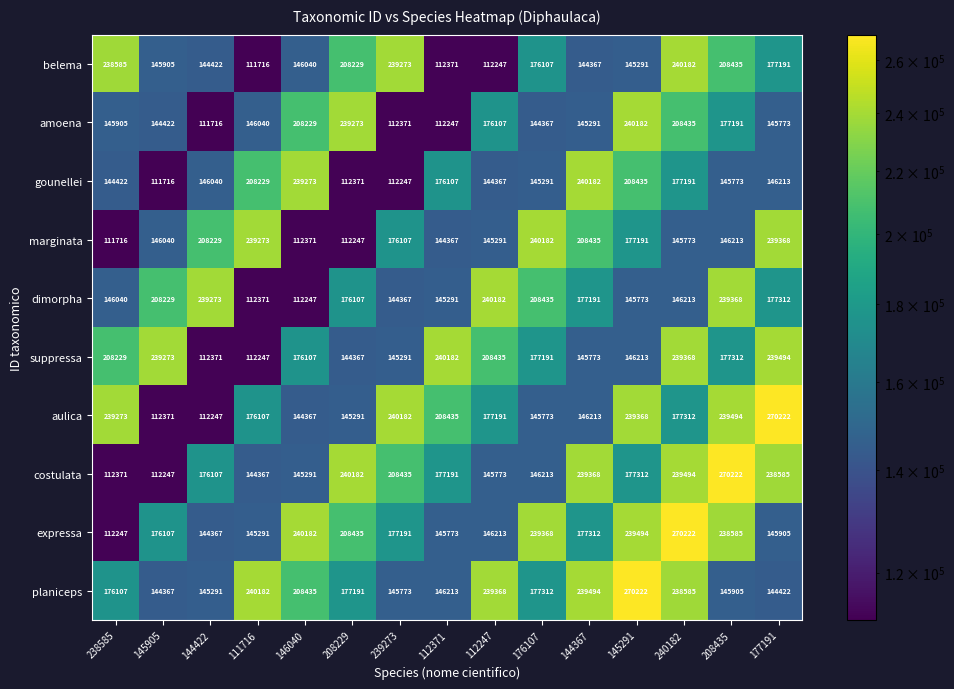

Read the marginata value at 238585, to the nearest 50.

111700